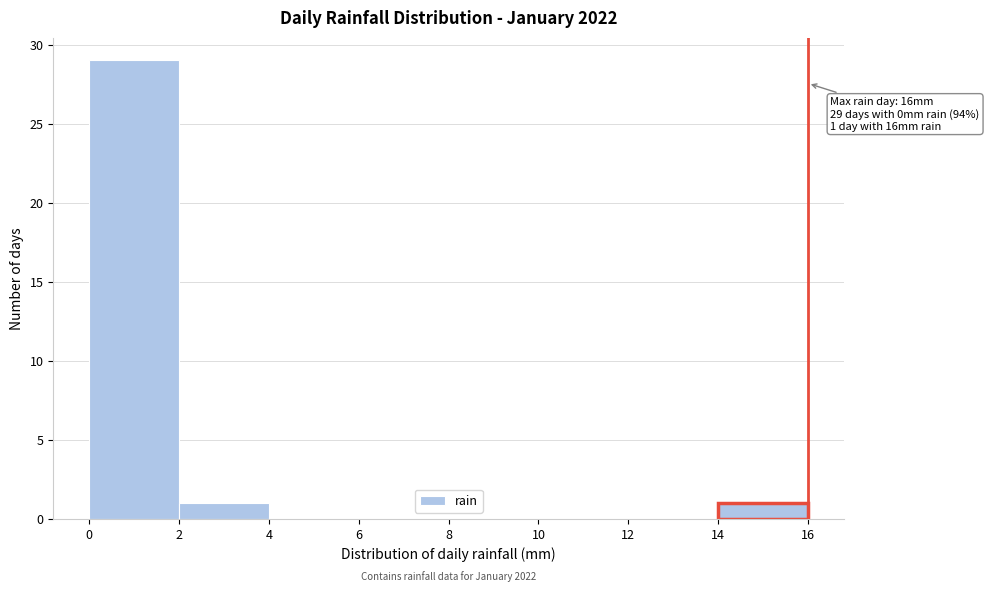

Which range on the x-axis has the tallest bar?

0 to 2